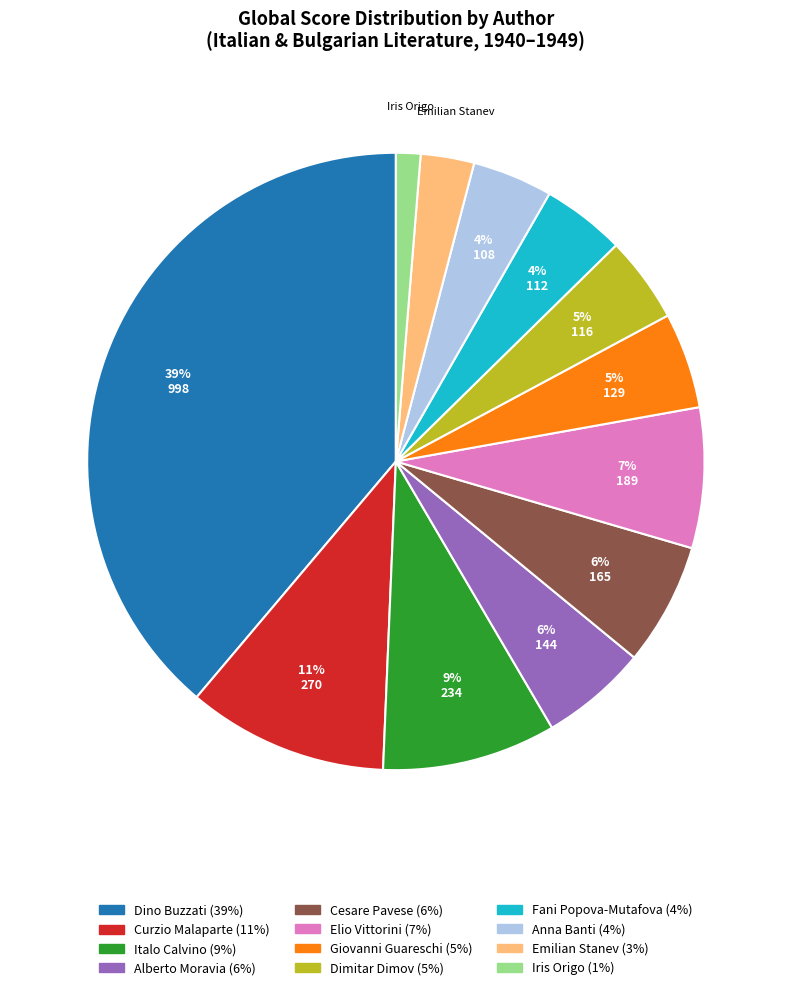

Does any single category account for the majority?

No